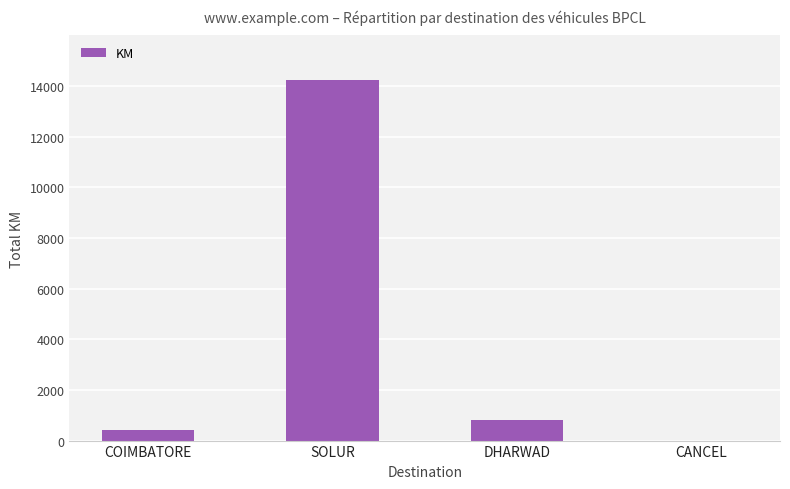

Is it true that the value at SOLUR is 14234?

True